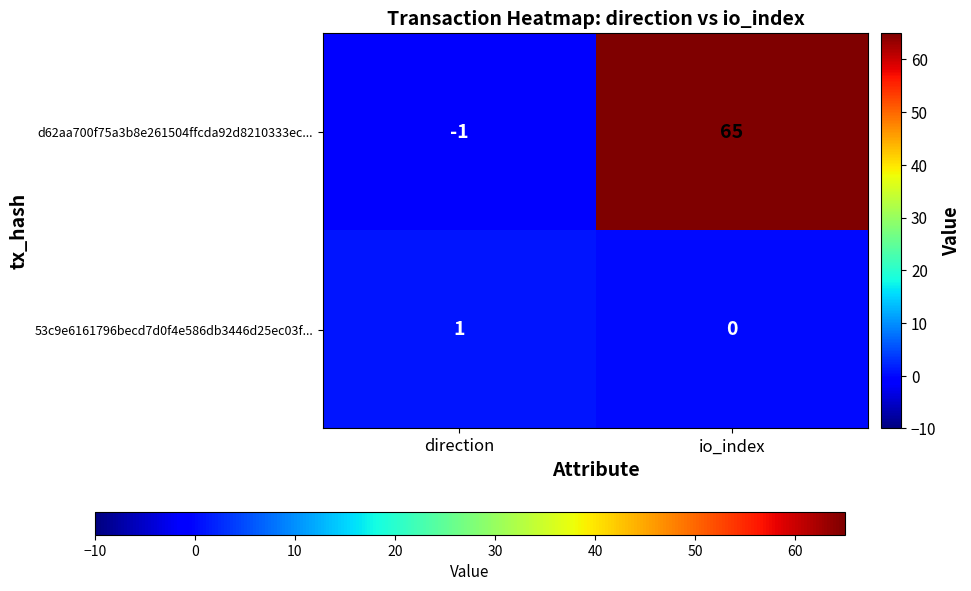

Which series has the largest total across all categories?

d62aa700f75a3b8e261504ffcda92d8210333ec...